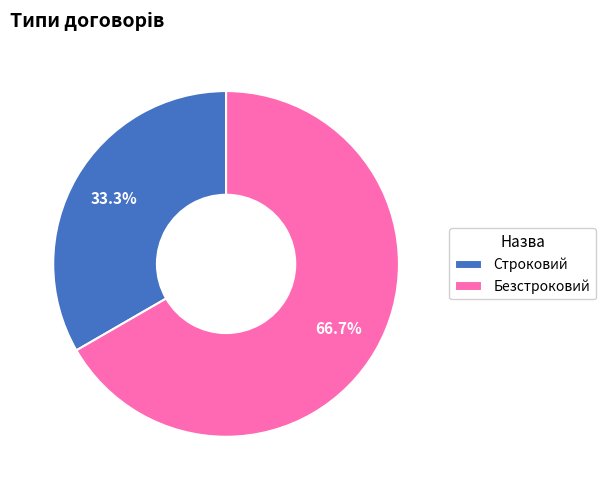

To the nearest percent, what percentage of the pie is Строковий?

33%